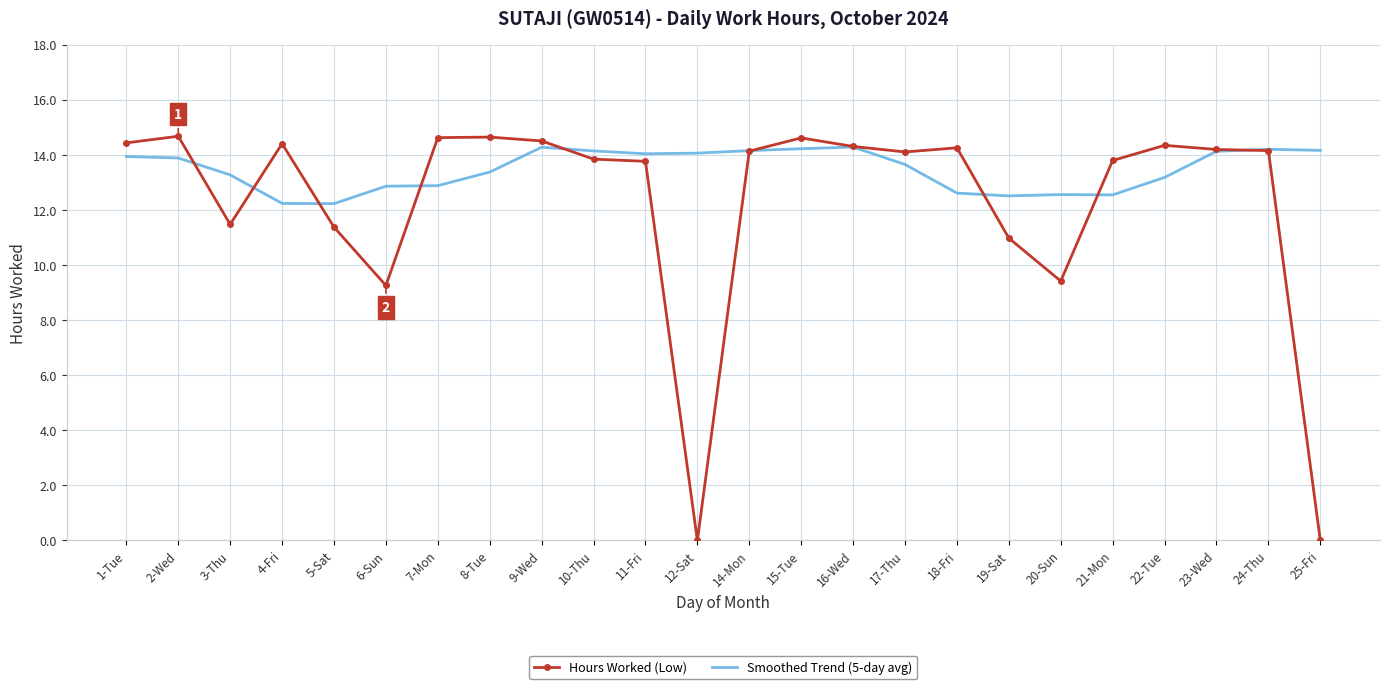

Rank the series by their maximum value, from highest to lowest.

Hours Worked (Low), Smoothed Trend (5-day avg)